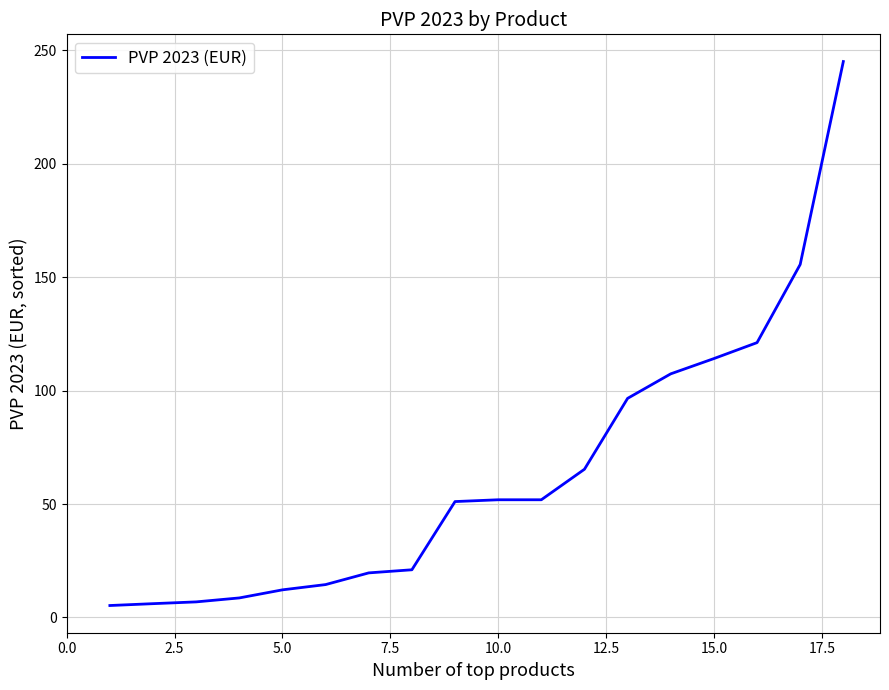

What is the difference between the maximum and minimum values?

239.9